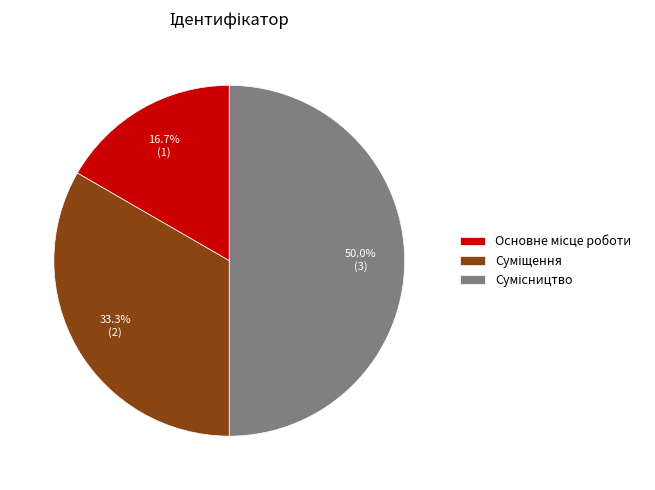

Count the number of slices in the pie.

3